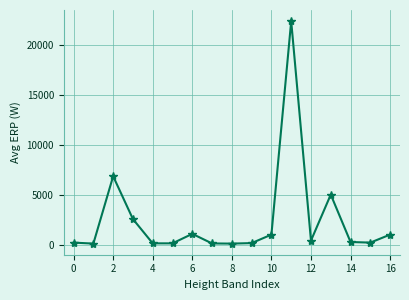

True or false: the data has more than 1 interior local peaks.

True